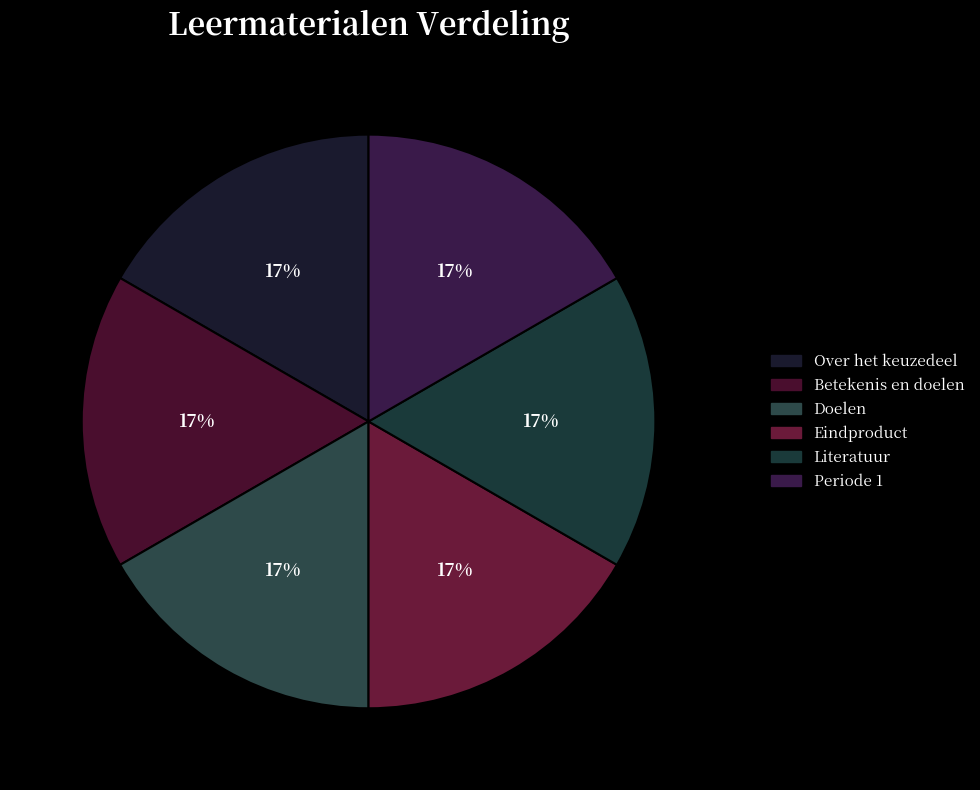

How many segments does this pie chart have?

6